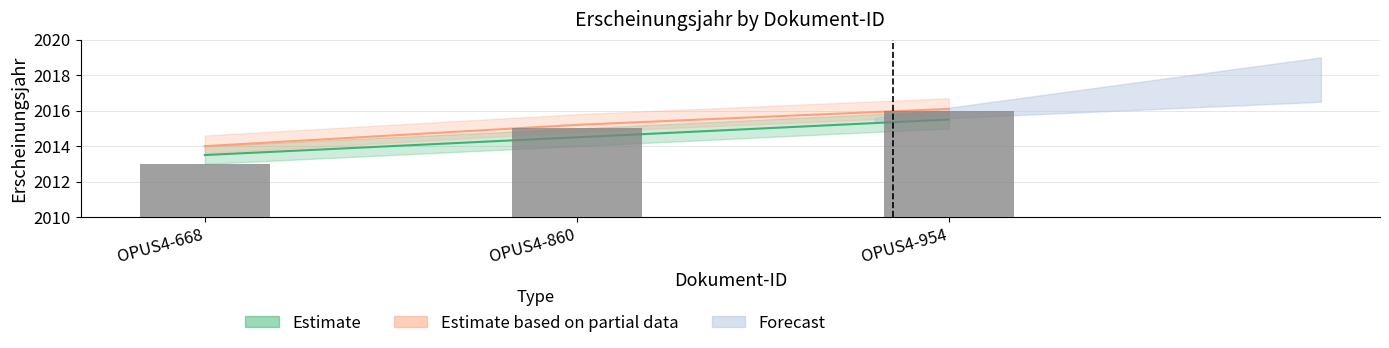

Where does the data first go above 2015?

OPUS4-954